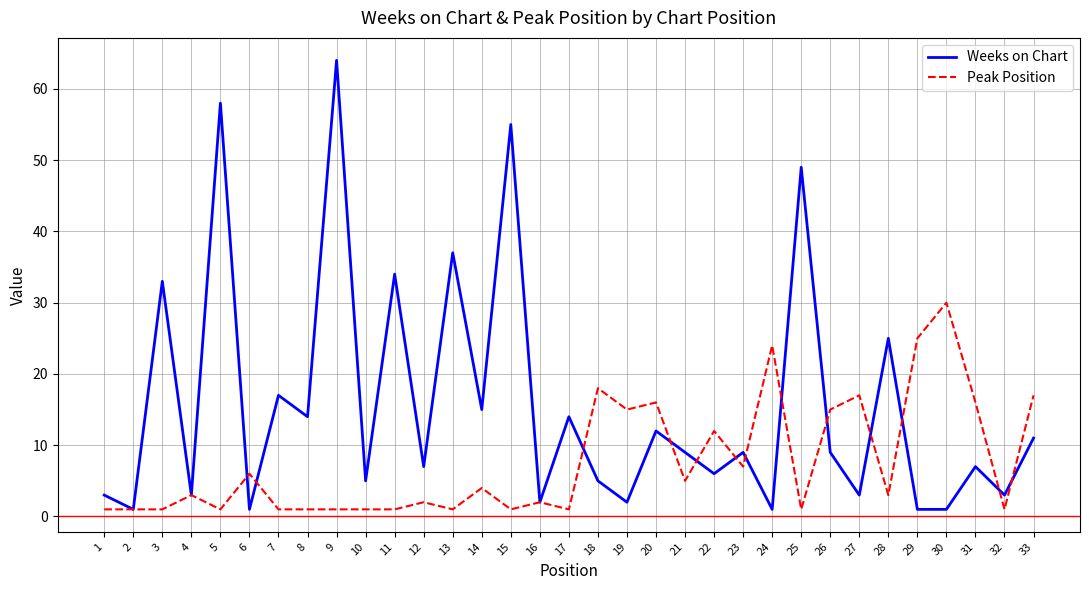

True or false: Peak Position has more than 1 points higher than both neighbors.

True